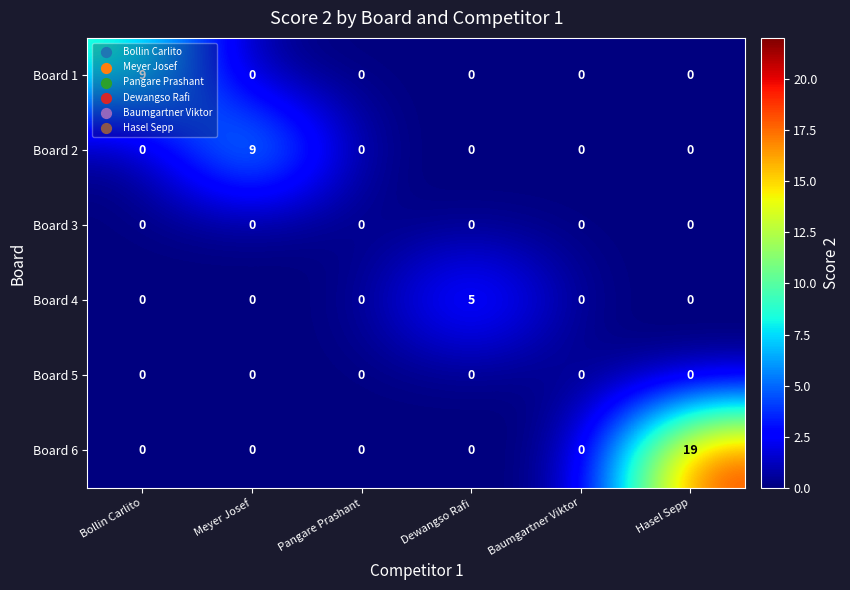

Which series has the largest range (max minus min)?

Board 6